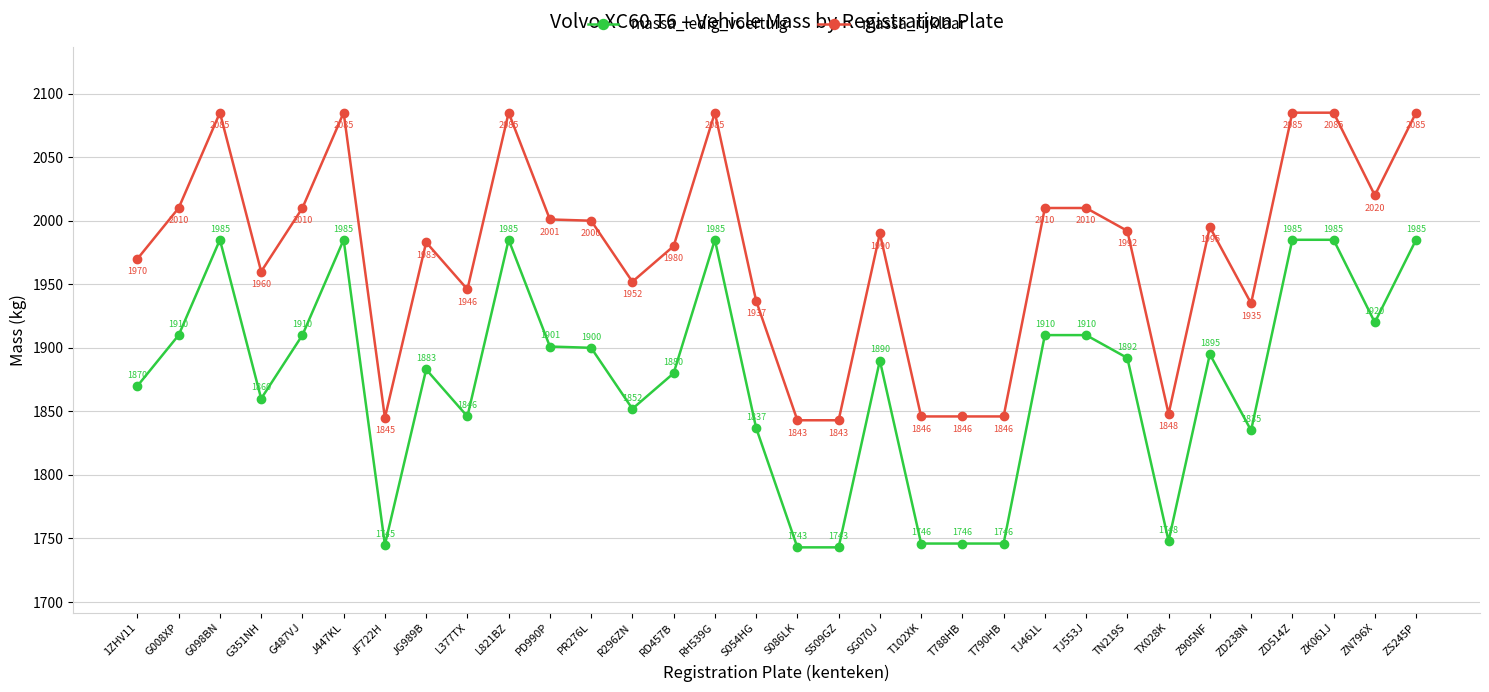

True or false: massa_rijklaar has a value of 3102 at ZD238N.

False